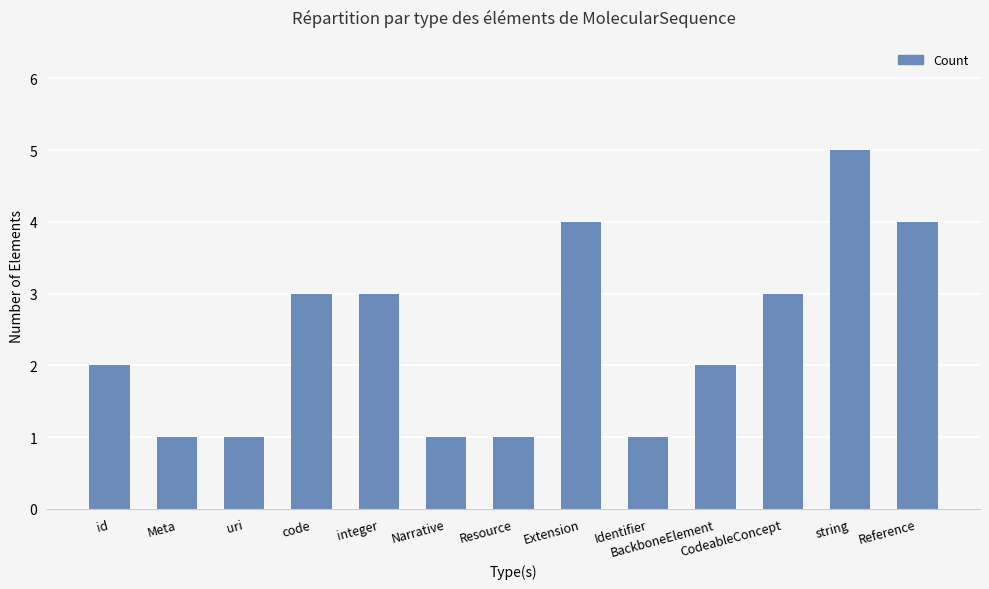

Does the chart contain stacked bars?

No